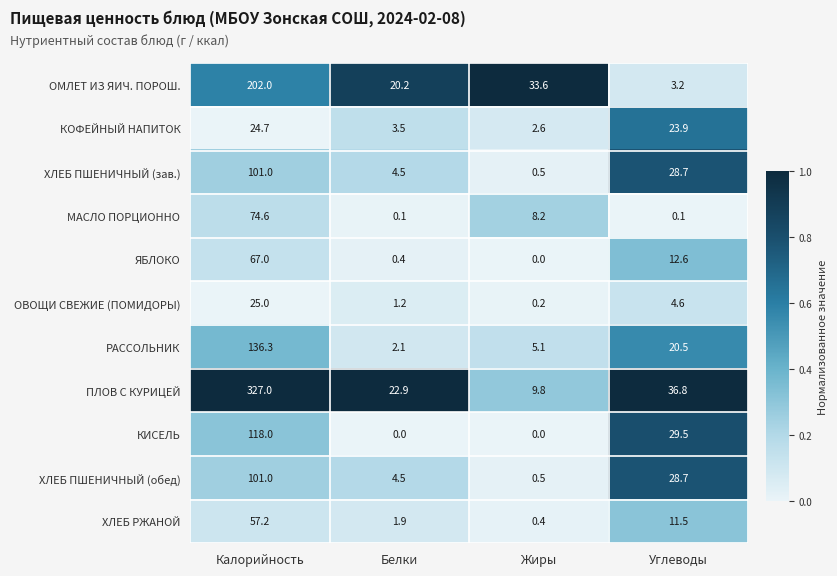

What is the total value across all series at Белки?

61.3